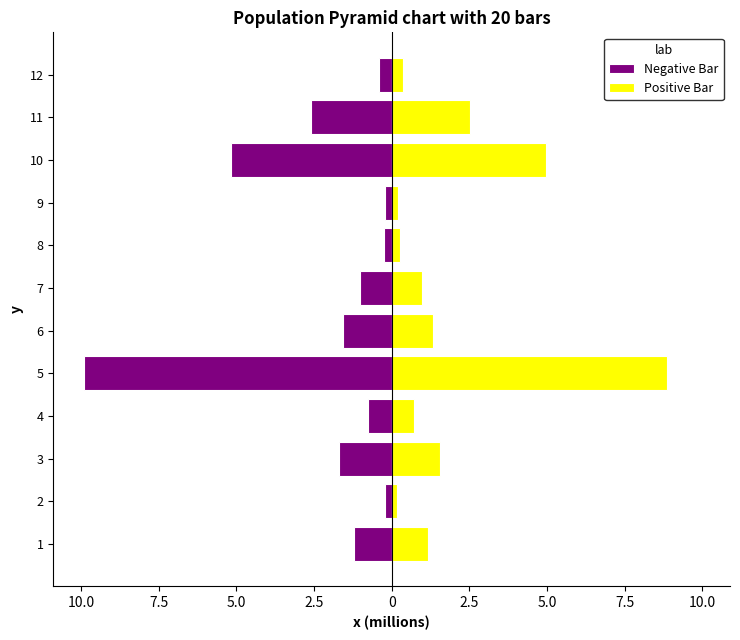

At which label is Positive Bar closest to 4?

10.0